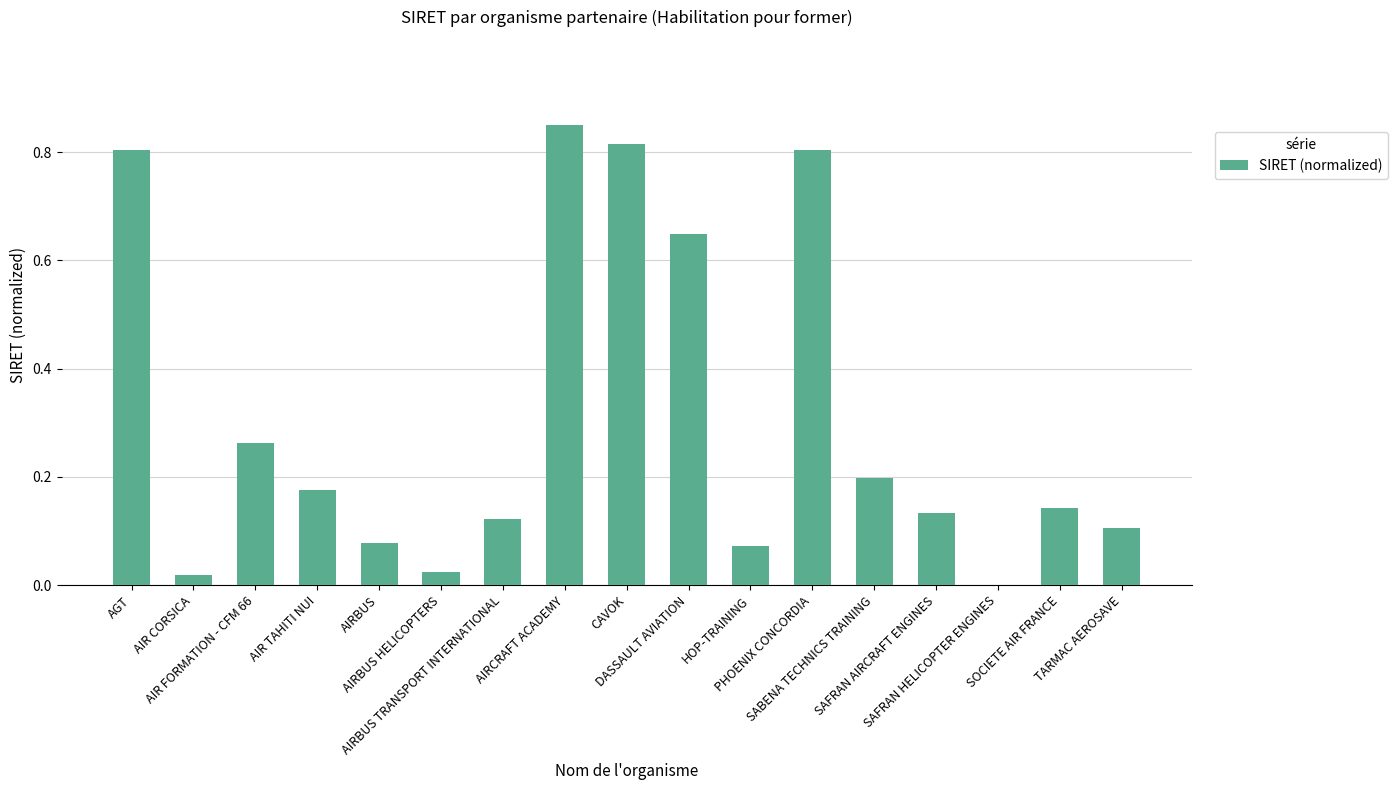

What is the sum of all values?

5.3